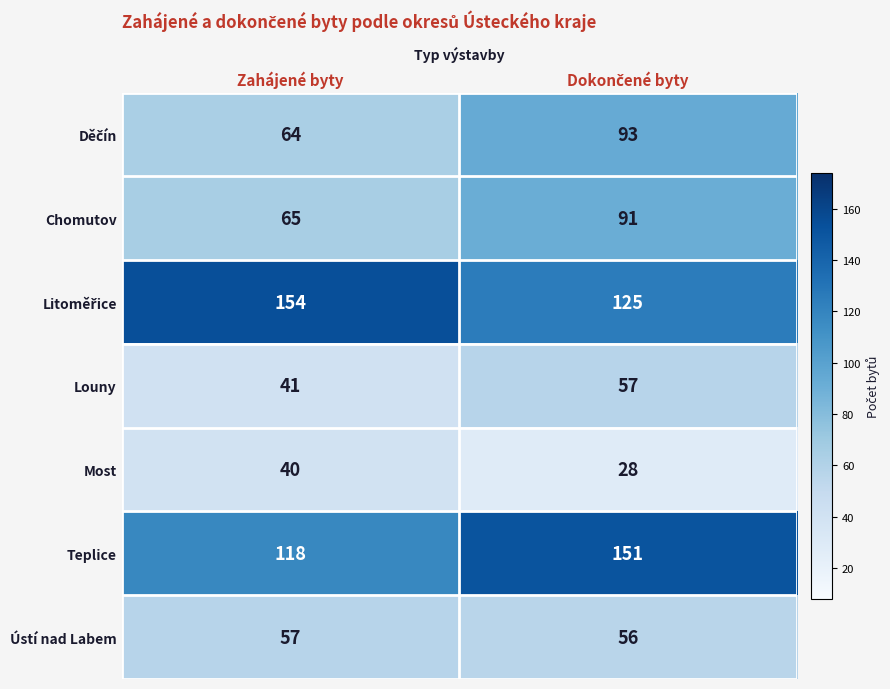

Where is Louny nearest to the value 49?

Zahájené byty